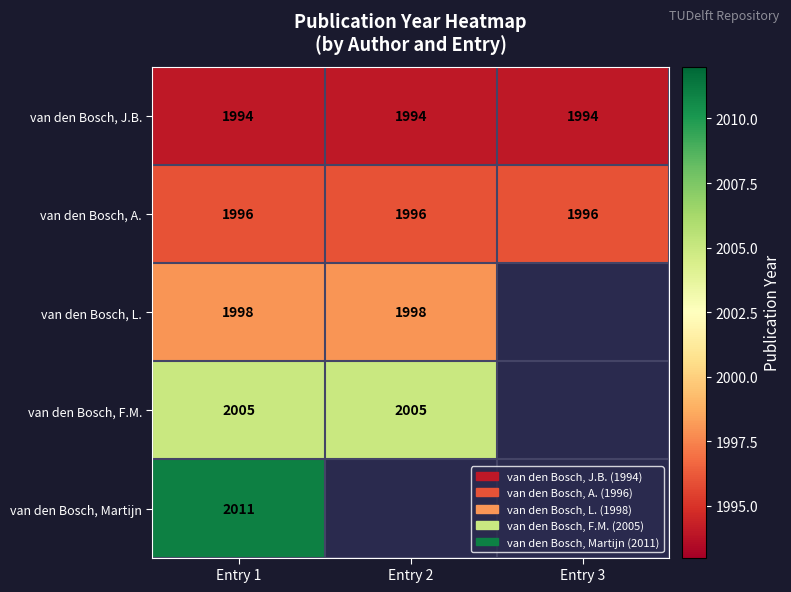

What is the greatest value displayed?

2011.0